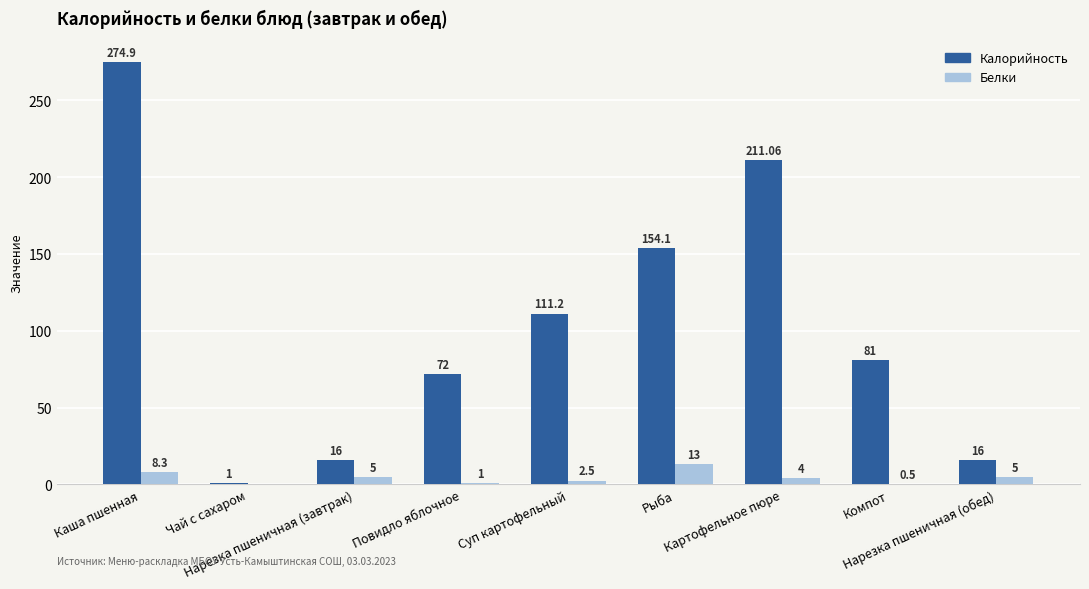

What are all the series names shown in the legend?

Калорийность, Белки